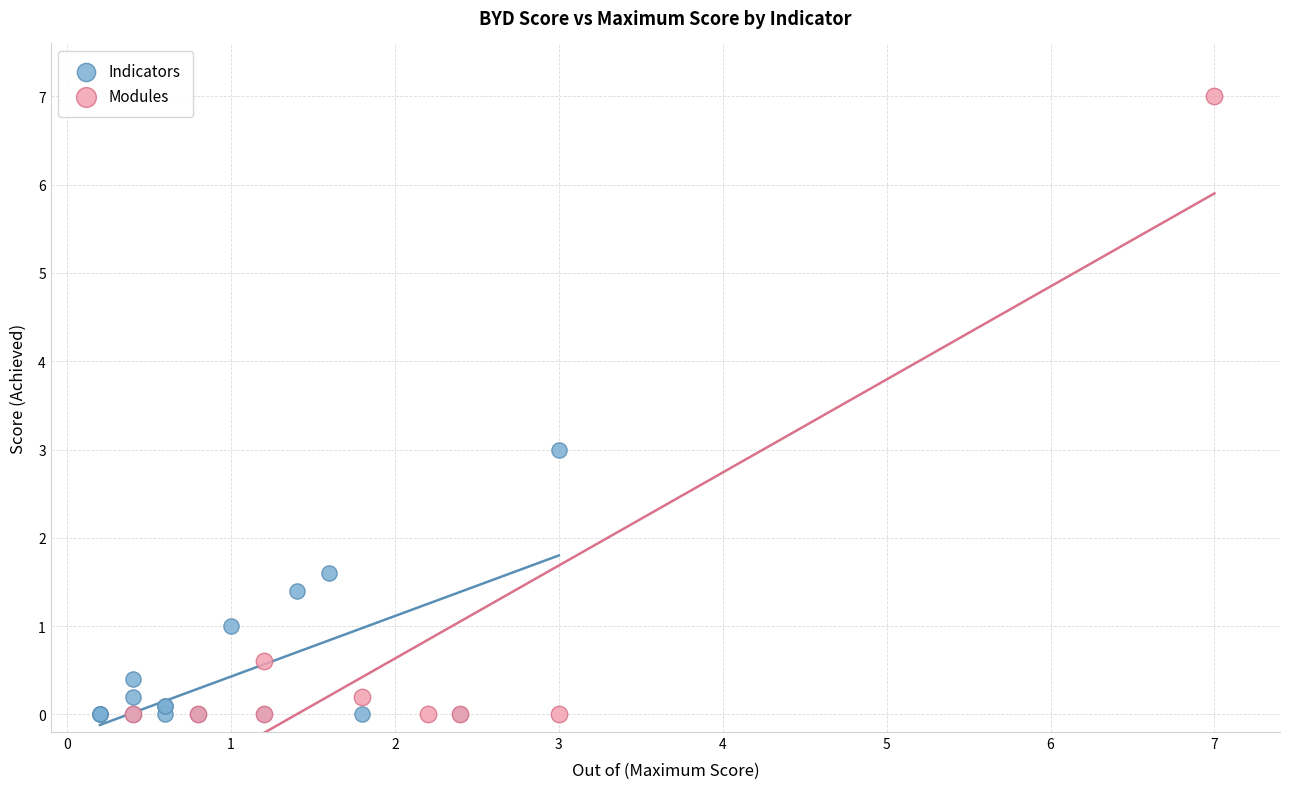

Which series has the widest spread of Y values?

Modules